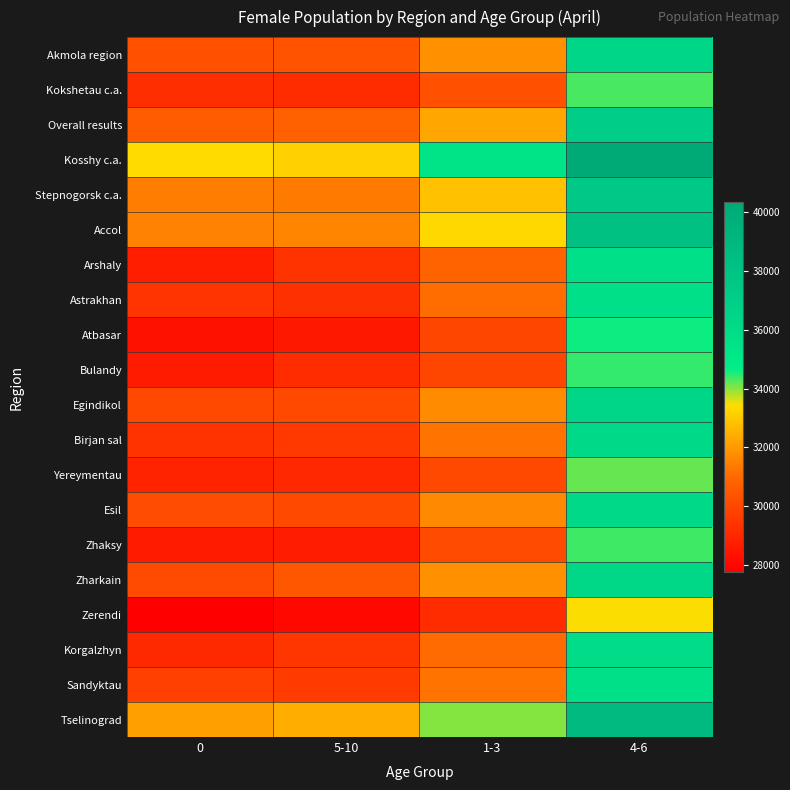

How many categories are shown in the chart?

4